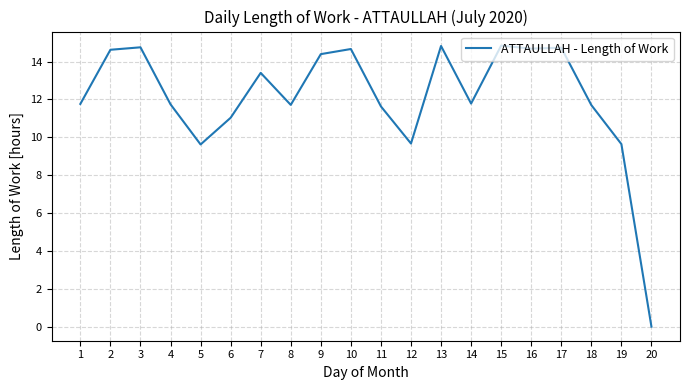

Which label corresponds to the smallest value in the chart?

20